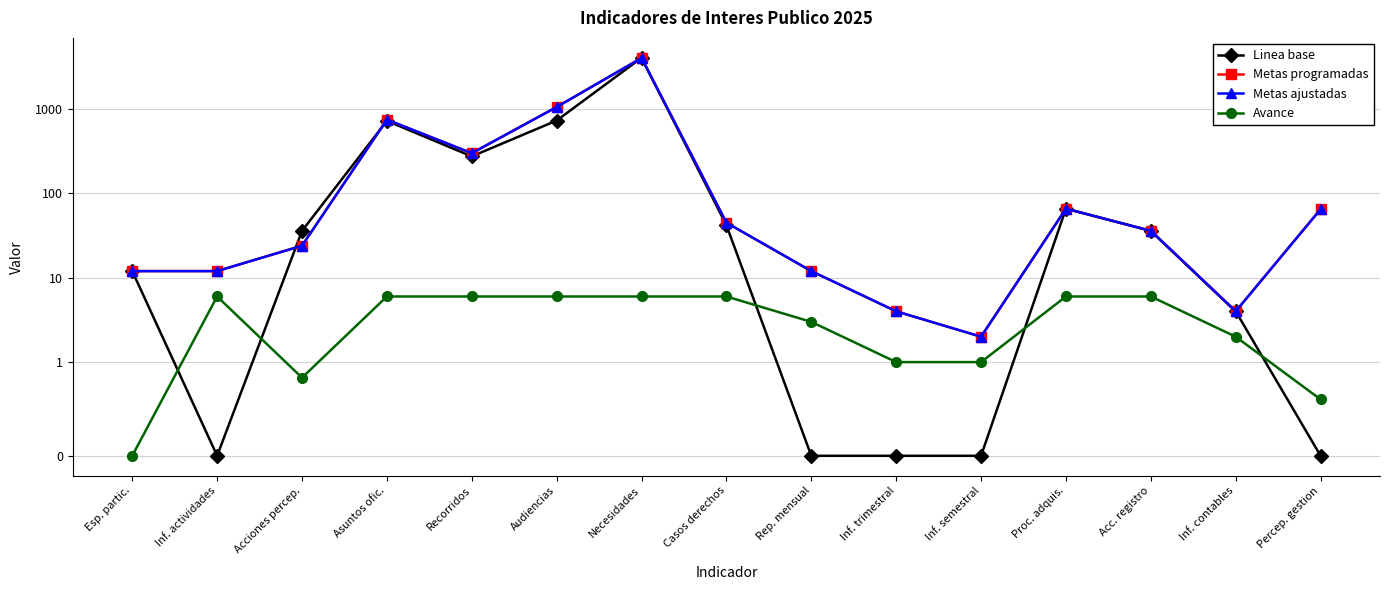

Where is Linea base nearest to the value 2031?

Audiencias